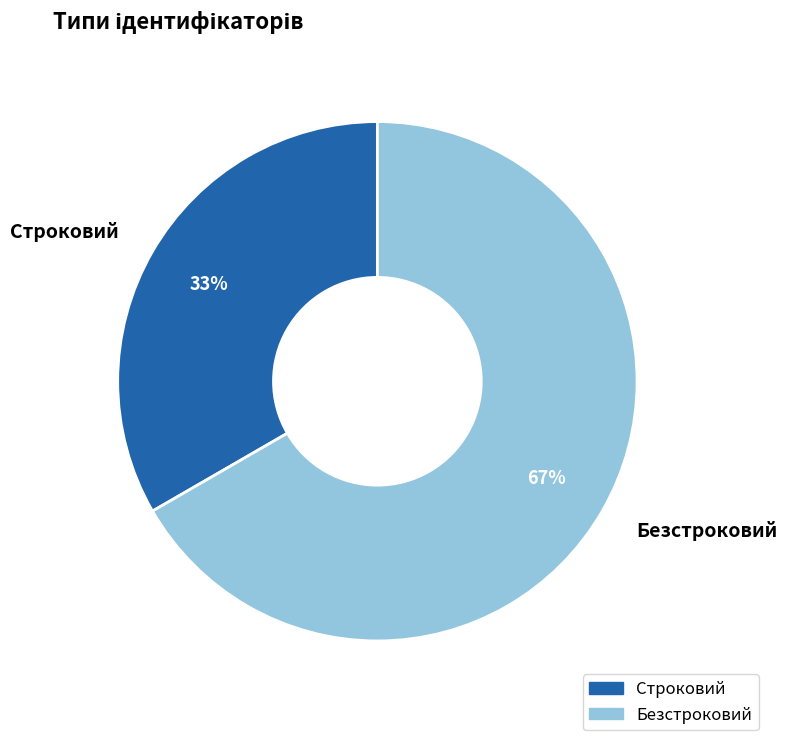

Between Безстроковий and Строковий, which is larger?

Безстроковий